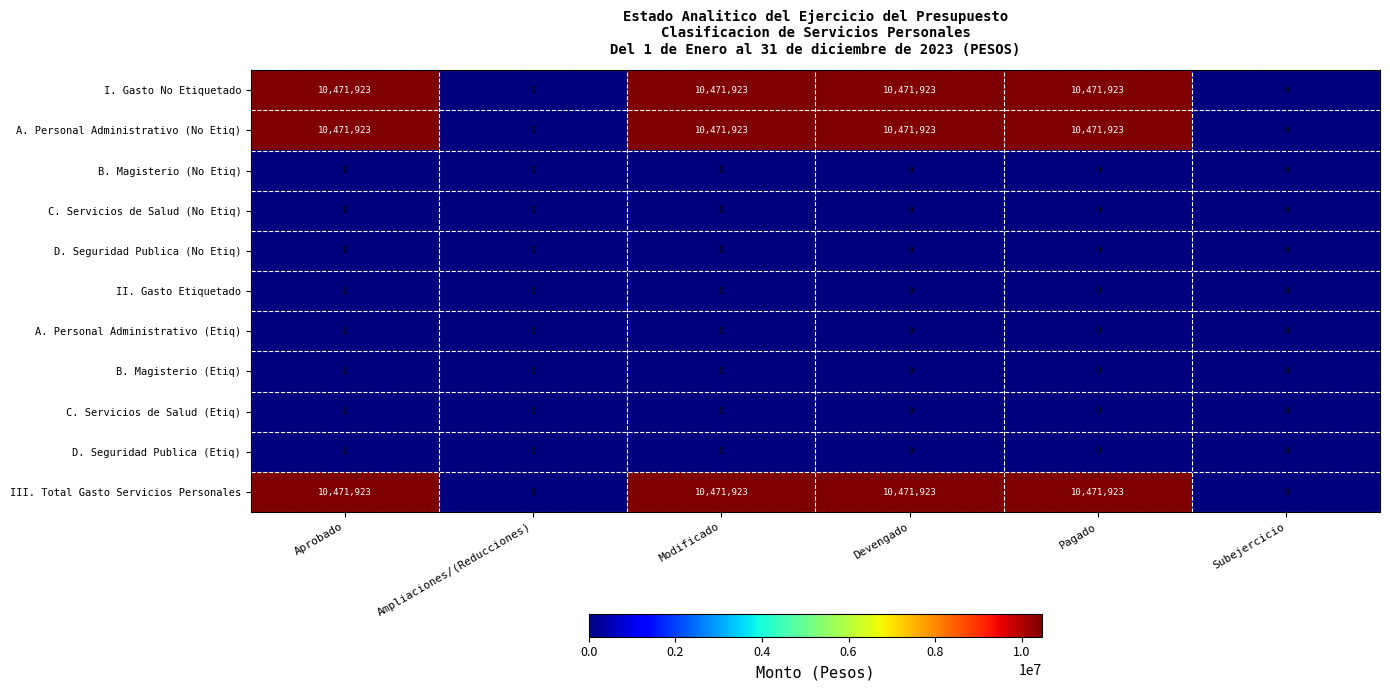

True or false: C. Servicios de Salud (Etiq) has a value of 0 at Ampliaciones/(Reducciones).

True